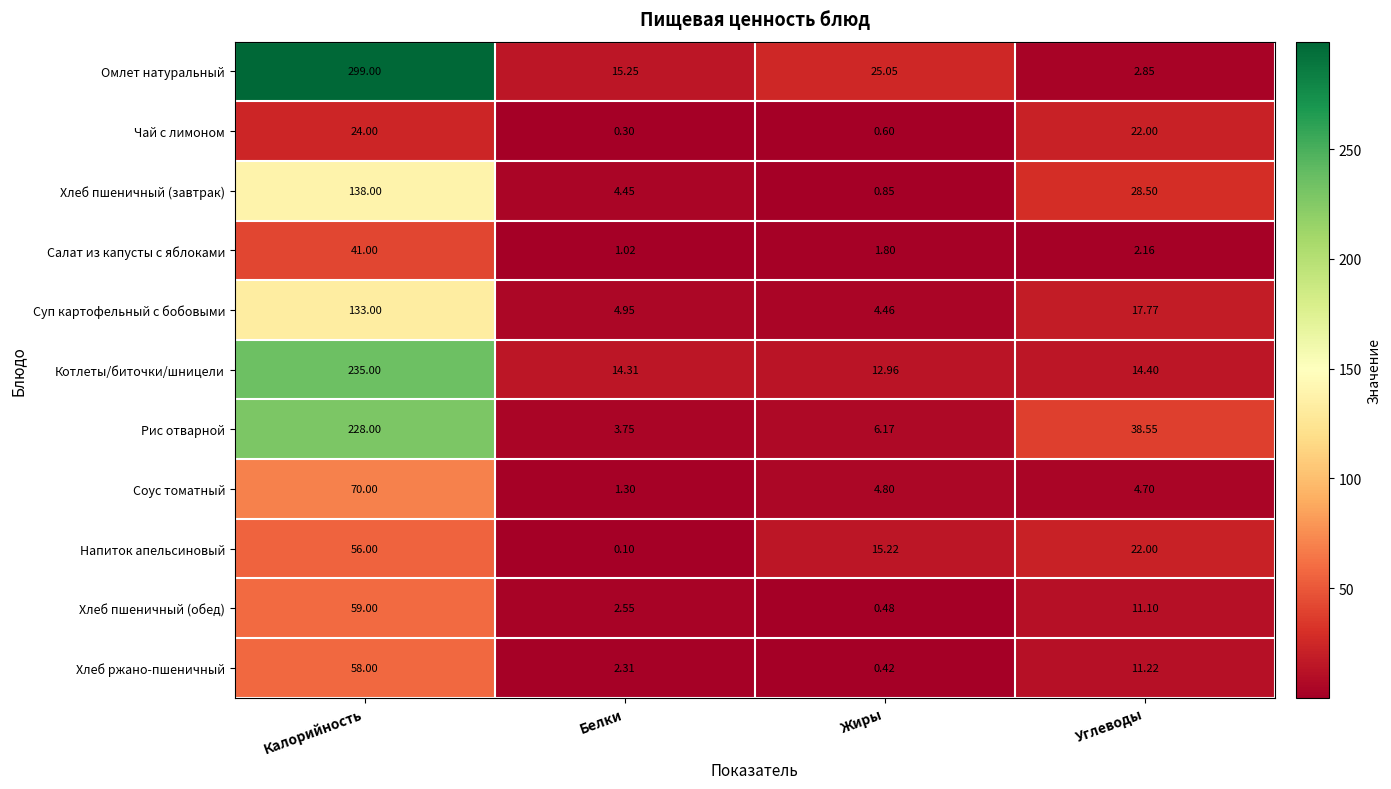

Which series has the largest range (max minus min)?

Омлет натуральный